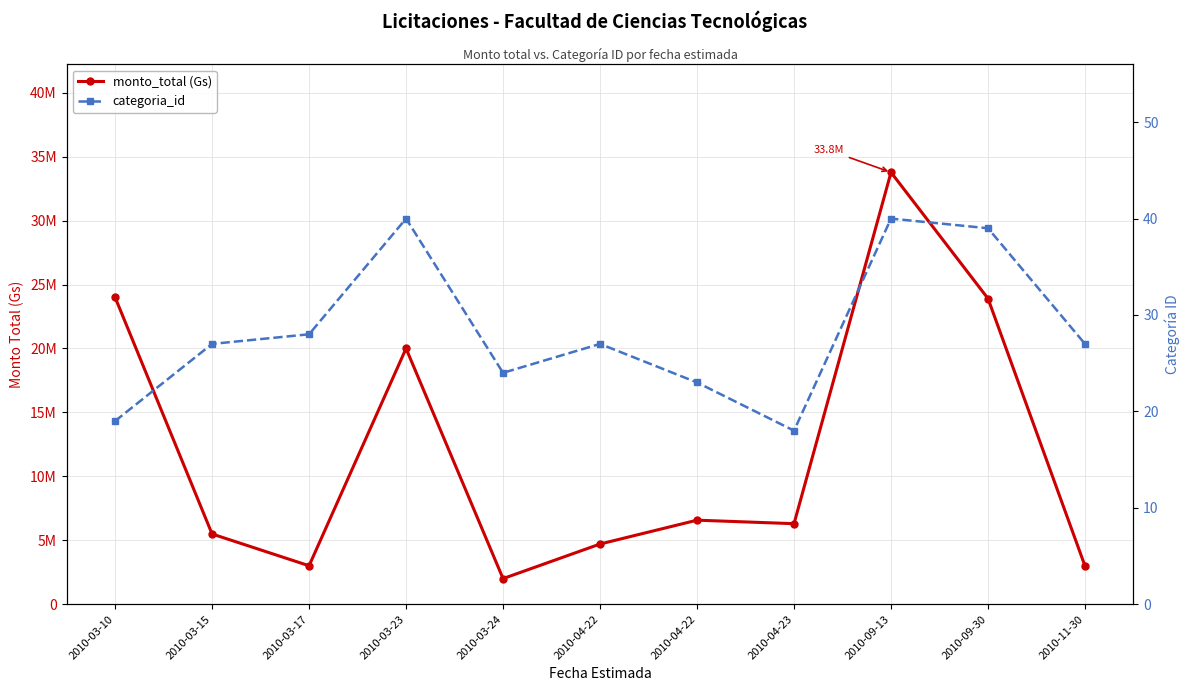

Which has a higher value, 2010-03-17 or 2010-03-23?

2010-03-23